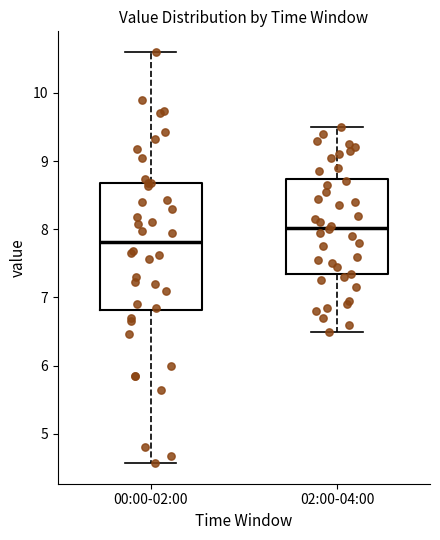

Which box's median line is the lowest?

00:00-02:00